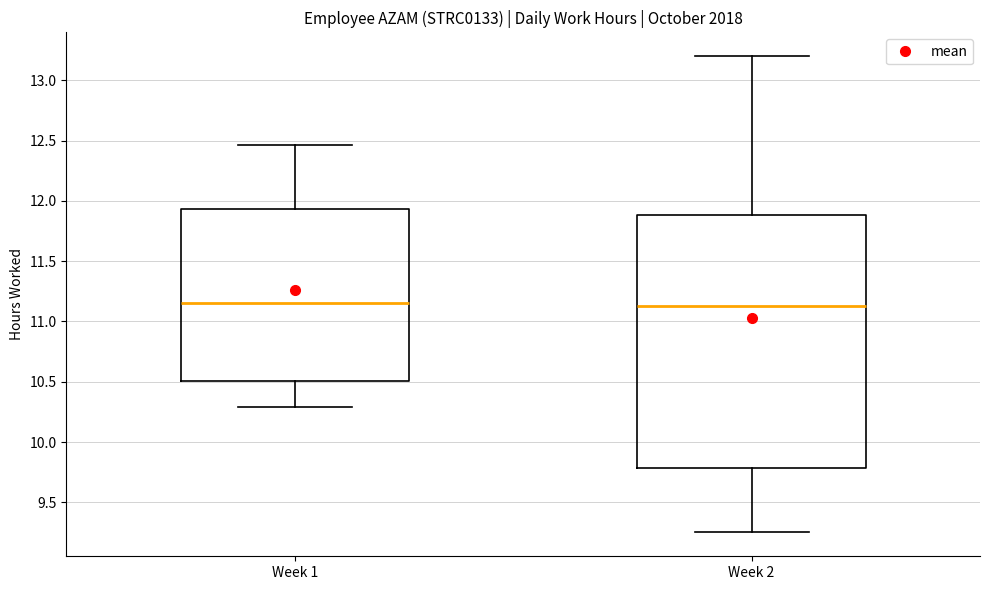

Reading left to right, transcribe this box plot: for each box, give where its median line is, the range the box spans, and where its two whiskers end, as read against the y-axis. The values are not printed on the chart, so give them approximately, as read against the axis.

Week 1: median 11.15, box 10.50 to 11.95, whiskers 10.30 to 12.45
Week 2: median 11.15, box 9.80 to 11.90, whiskers 9.25 to 13.20